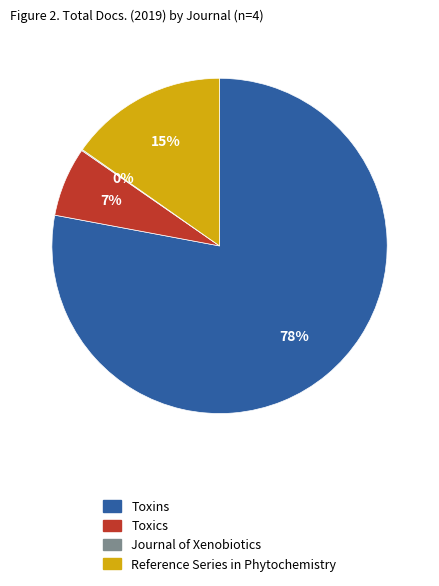

Do Reference Series in Phytochemistry and Toxins together represent more than half of the pie?

Yes